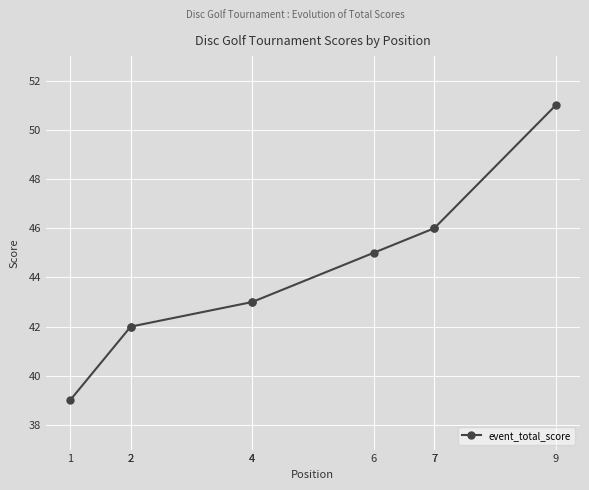

Count the number of data series in this chart.

1